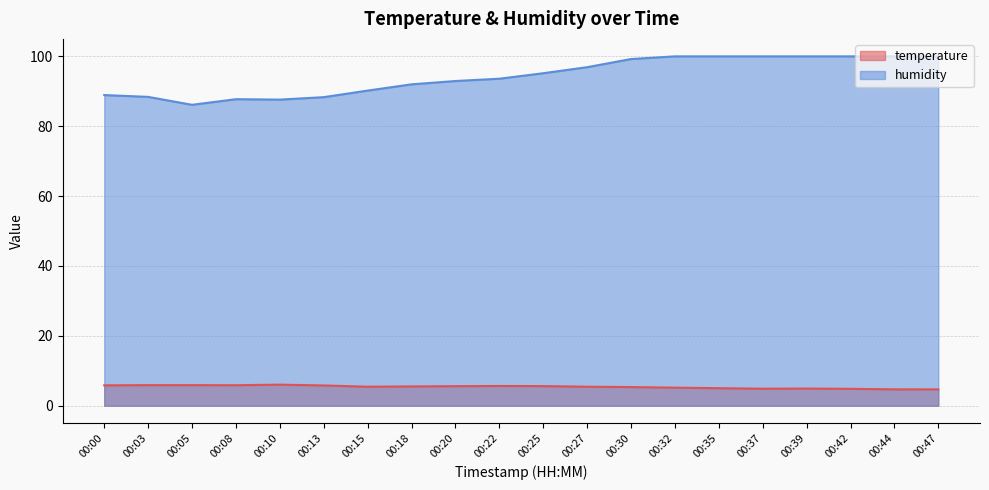

At which label does temperature first exceed 5?

00:00